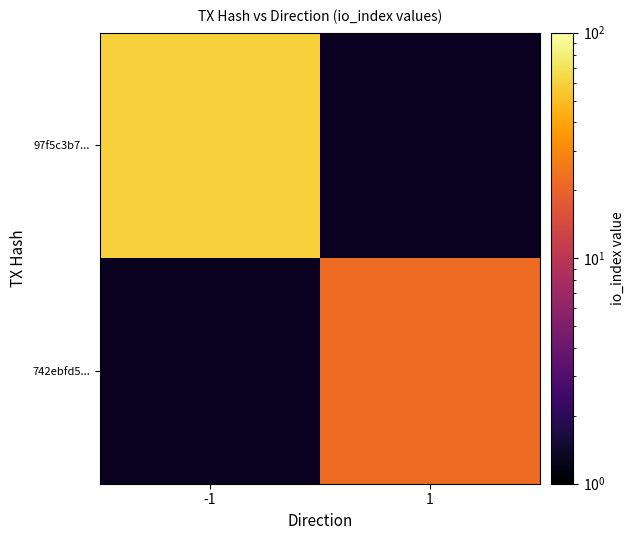

Which label corresponds to the largest value in the chart?

-1